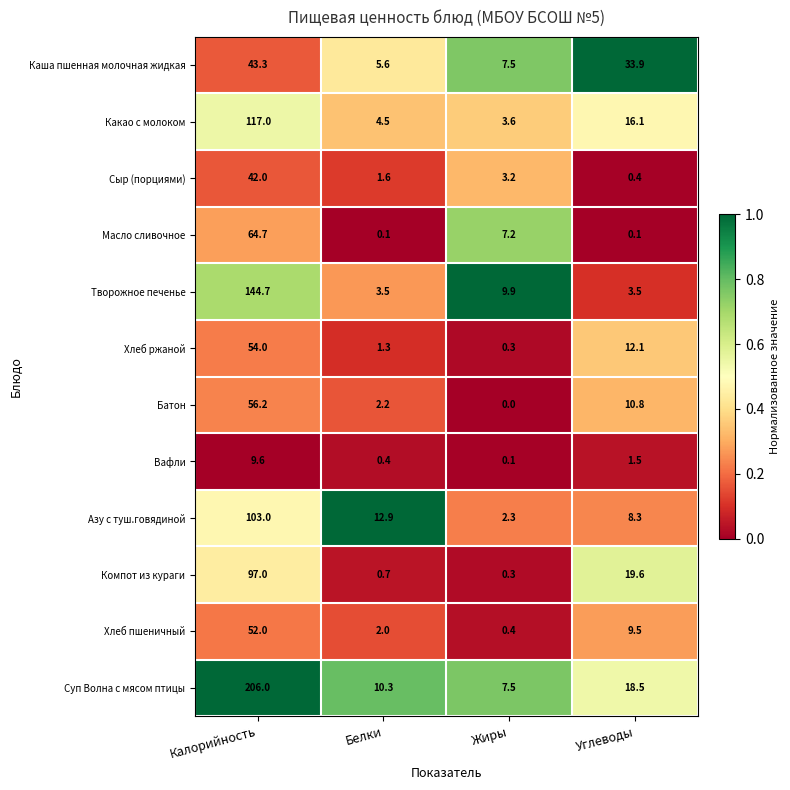

Read the Хлеб пшеничный value at Калорийность.

52.0